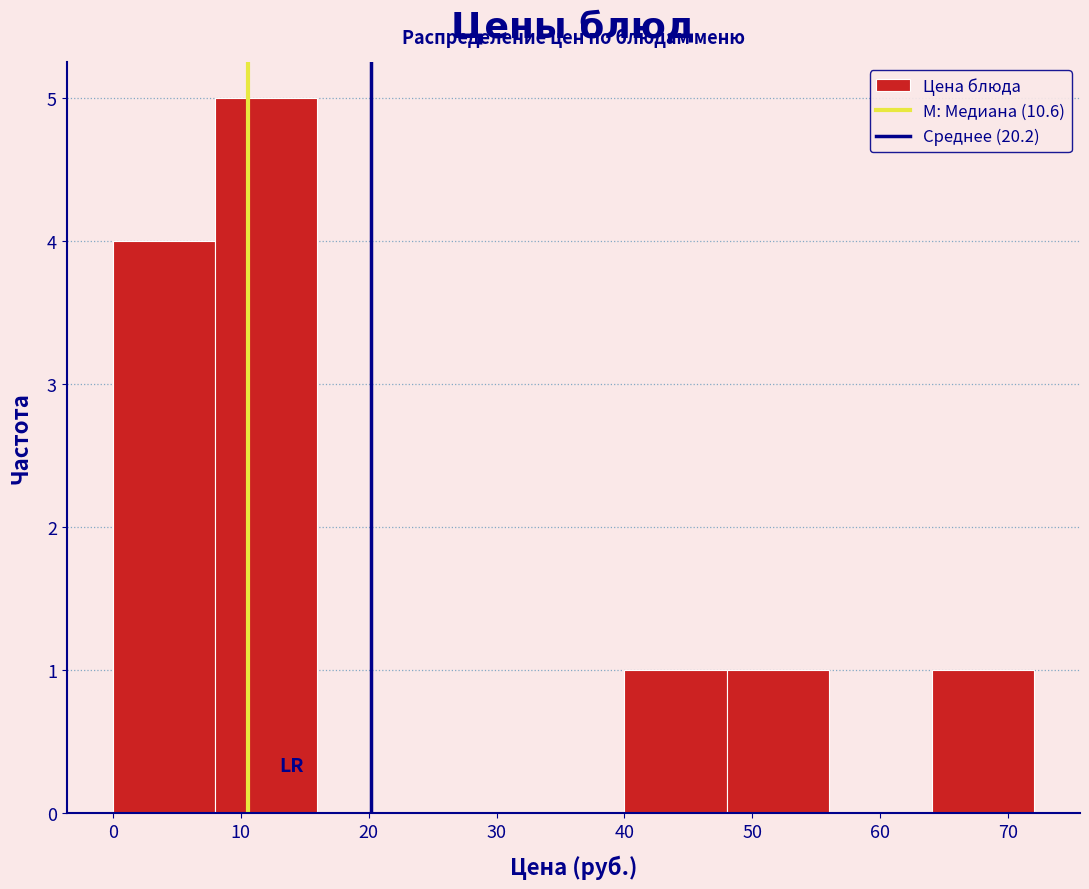

How tall is the bar that spans 8 to 16 on the x-axis? The values are not printed on the chart, so give them approximately, as read against the axis.

5